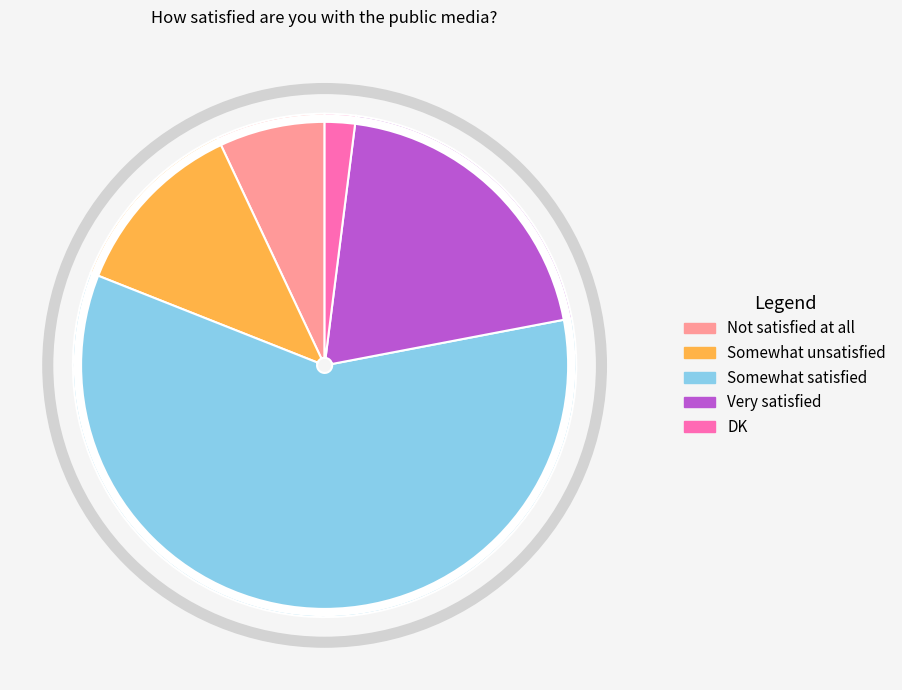

Rank the categories by value from highest to lowest.

Somewhat satisfied, Very satisfied, Somewhat unsatisfied, Not satisfied at all, DK